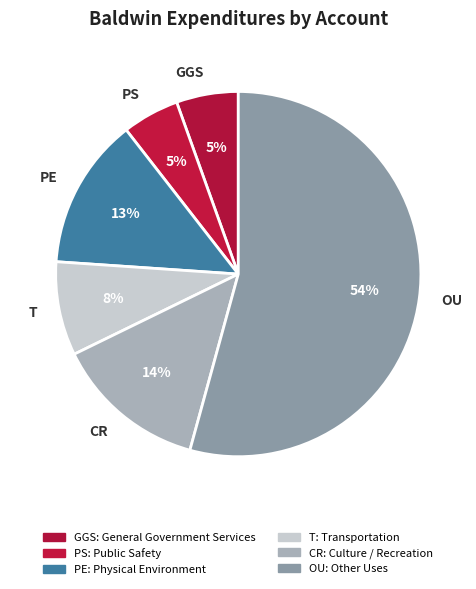

Which category has the biggest portion of the pie?

Other Uses